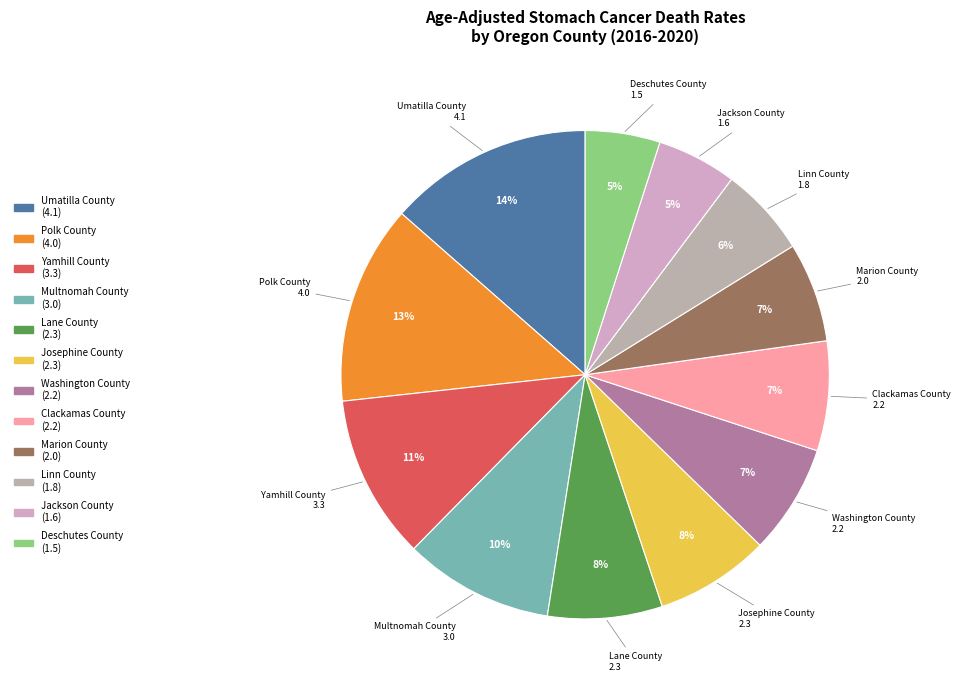

Which has a higher value, Yamhill County or Jackson County?

Yamhill County